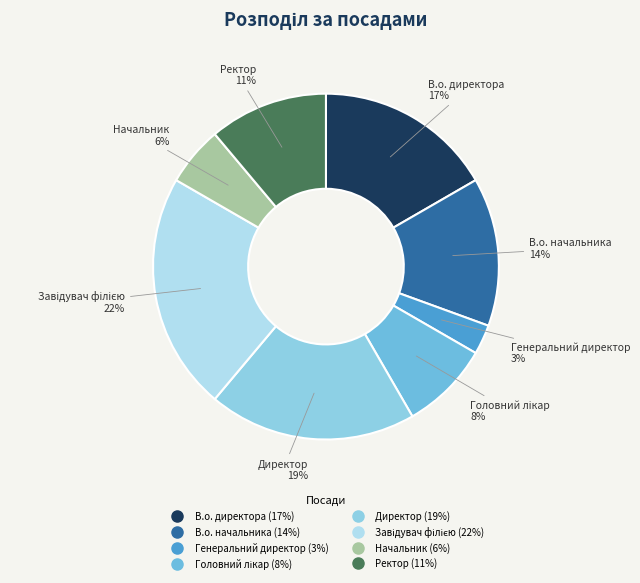

Do В.о. директора and Ректор together represent more than half of the pie?

No